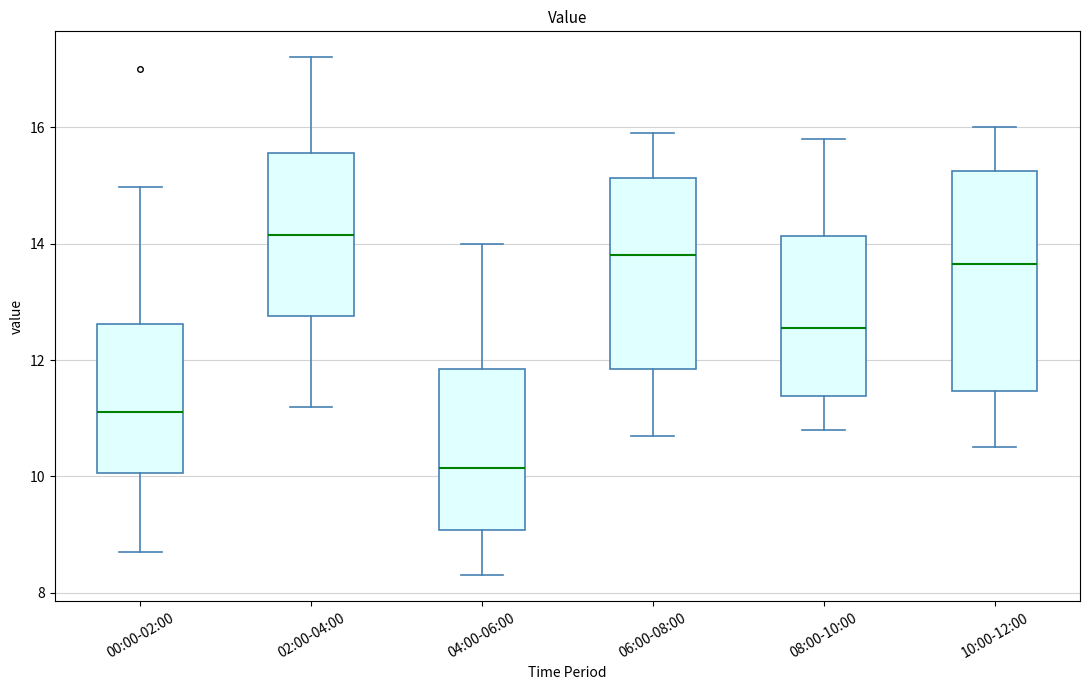

Reading left to right, read every box against the y-axis: the position of its median line, the range the box covers, and the ends of its whiskers. The values are not printed on the chart, so give them approximately, as read against the axis.

00:00-02:00: median 11.2, box 10.0 to 12.6, whiskers 8.8 to 15.0
02:00-04:00: median 14.2, box 12.8 to 15.6, whiskers 11.2 to 17.2
04:00-06:00: median 10.2, box 9.0 to 11.8, whiskers 8.4 to 14.0
06:00-08:00: median 13.8, box 11.8 to 15.2, whiskers 10.8 to 16.0
08:00-10:00: median 12.6, box 11.4 to 14.2, whiskers 10.8 to 15.8
10:00-12:00: median 13.6, box 11.4 to 15.2, whiskers 10.6 to 16.0